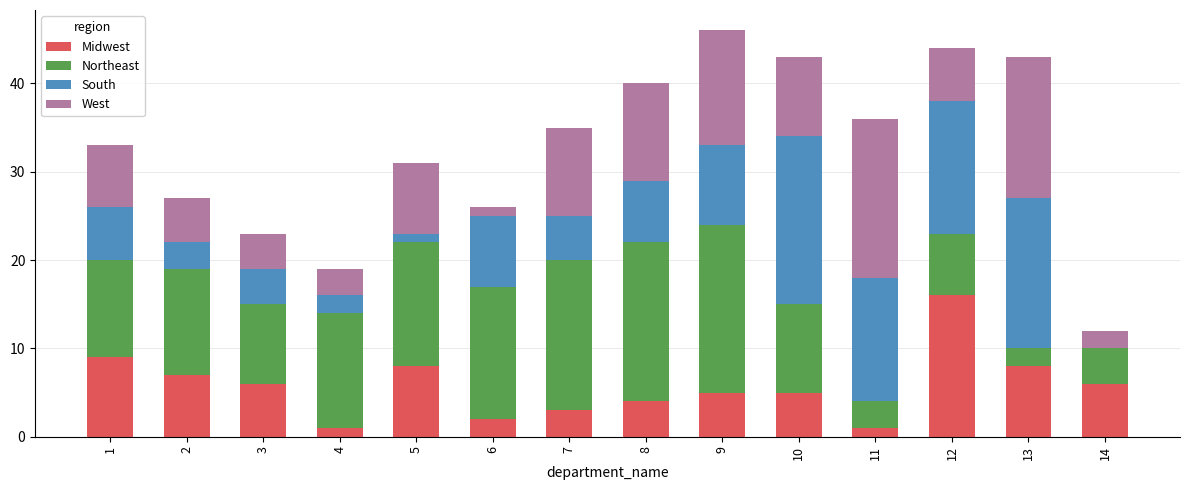

What is the highest value of the Midwest series?

16